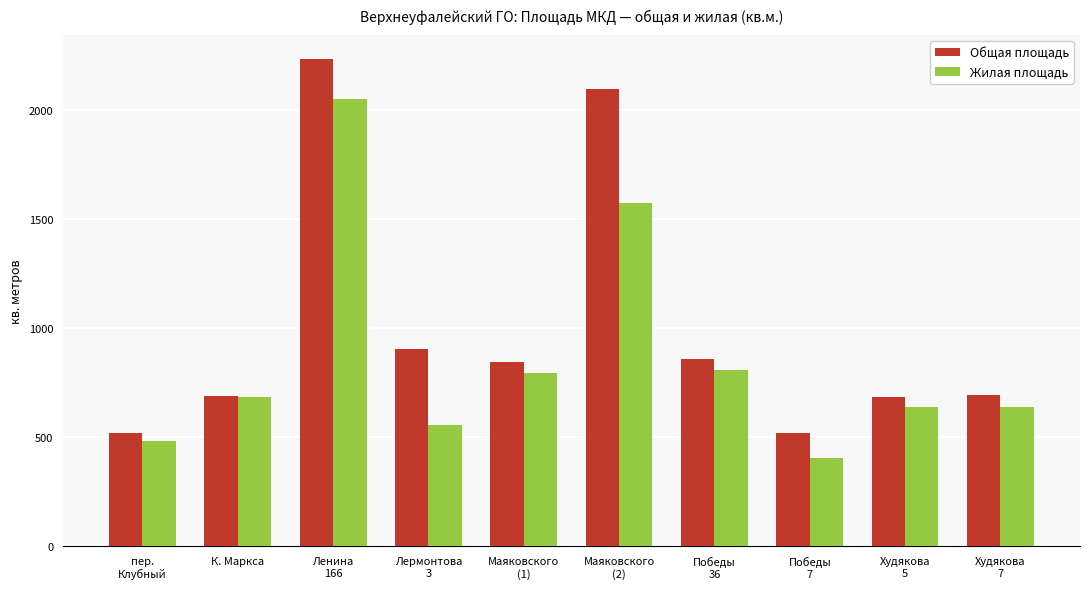

How many series are shown in this chart?

2